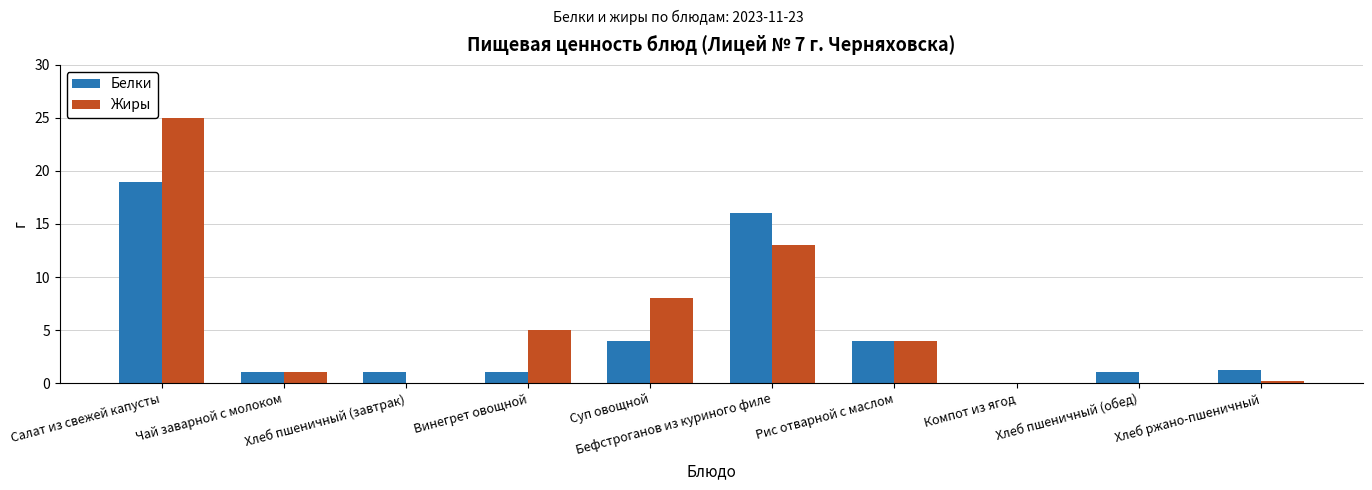

Reading left to right, transcribe all the data shown in this chart.

Белки: Салат из свежей капусты=19.0	Чай заварной с молоком=1.0	Хлеб пшеничный (завтрак)=1.0	Винегрет овощной=1.0	Суп овощной=4.0	Бефстроганов из куриного филе=16.0	Рис отварной с маслом=4.0	Компот из ягод=0.0	Хлеб пшеничный (обед)=1.0	Хлеб ржано-пшеничный=1.2
Жиры: Салат из свежей капусты=25.0	Чай заварной с молоком=1.0	Хлеб пшеничный (завтрак)=0.0	Винегрет овощной=5.0	Суп овощной=8.0	Бефстроганов из куриного филе=13.0	Рис отварной с маслом=4.0	Компот из ягод=0.0	Хлеб пшеничный (обед)=0.0	Хлеб ржано-пшеничный=0.2